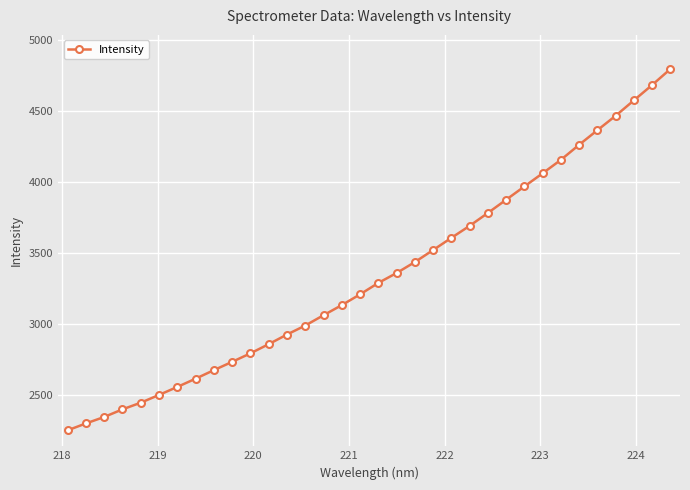

What is the sum of all values?

113704.5